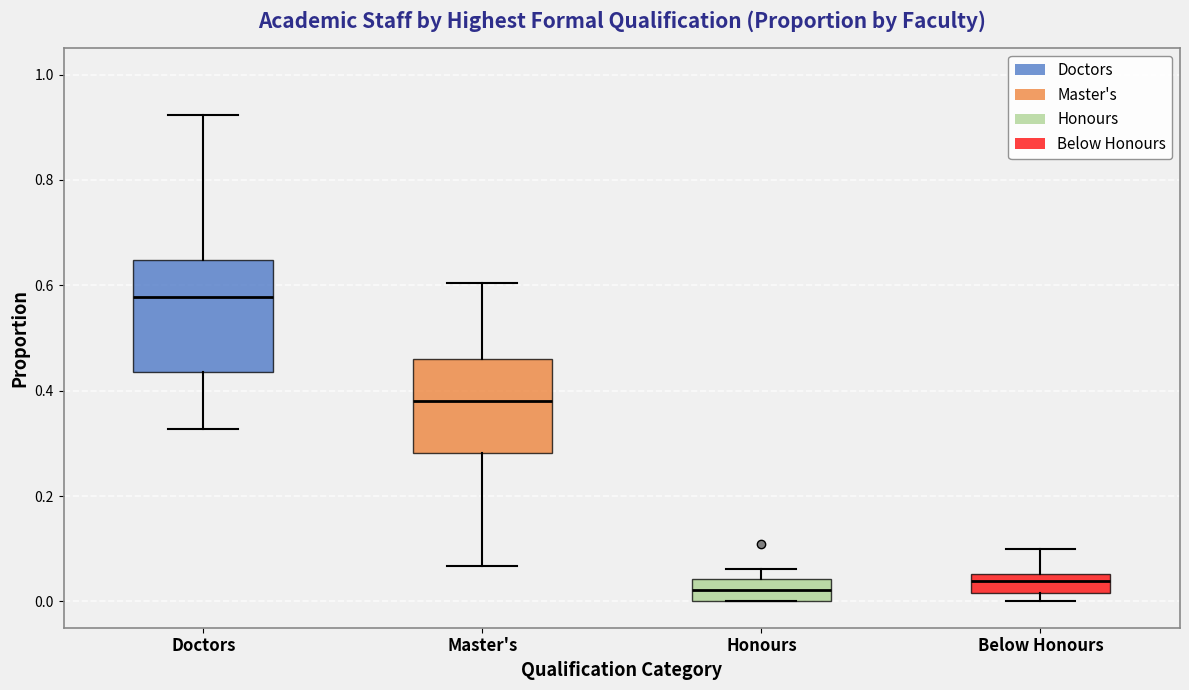

Where does the upper whisker of the box for Below Honours end on the y-axis? The values are not printed on the chart, so give them approximately, as read against the axis.

0.10